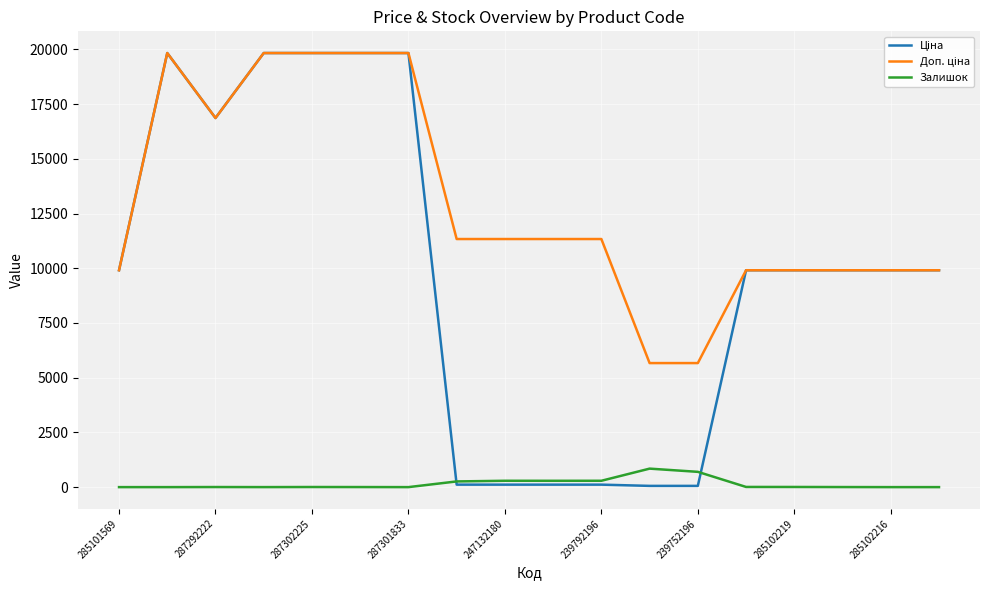

What is the greatest value displayed?

19831.1